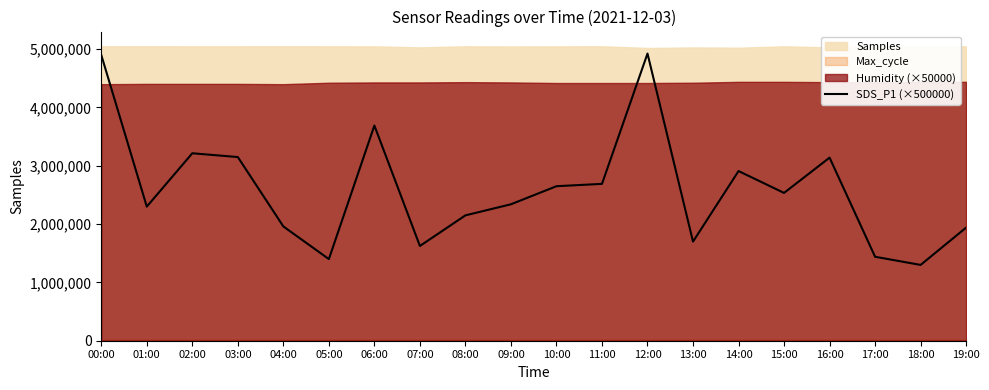

What is the difference between the maximum and second lowest values?

3525000